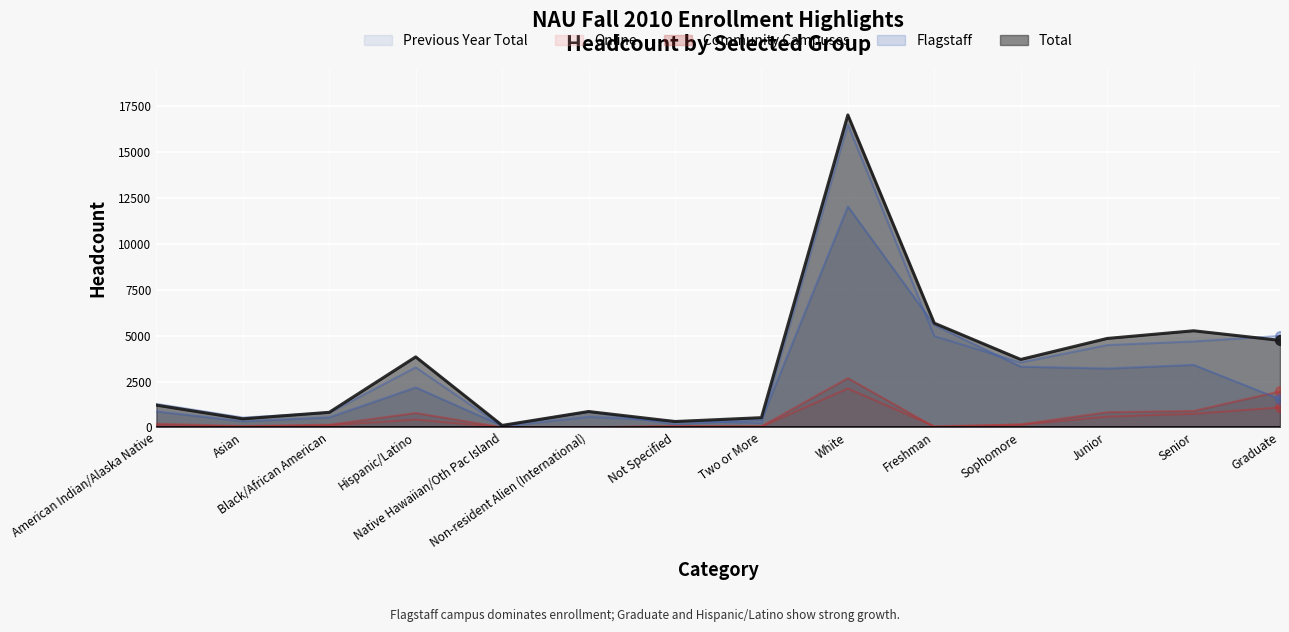

Reading right to left, extract all data points from this chart.

Total: Graduate=4744	Senior=5267	Junior=4848	Sophomore=3704	Freshman=5681	White=17030	Two or More=531	Not Specified=320	Non-resident Alien (International)=866	Native Hawaiian/Oth Pac Island=109	Hispanic/Latino=3843	Black/African American=823	Asian=468	American Indian/Alaska Native=1214
Previous Year Total: Graduate=4988	Senior=4683	Junior=4486	Sophomore=3538	Freshman=4978	White=16497	Two or More=245	Not Specified=352	Non-resident Alien (International)=573	Native Hawaiian/Oth Pac Island=50	Hispanic/Latino=3271	Black/African American=795	Asian=536	American Indian/Alaska Native=1281
Online: Graduate=1088	Senior=745	Junior=591	Sophomore=146	Freshman=65	White=2119	Two or More=45	Not Specified=65	Non-resident Alien (International)=5	Native Hawaiian/Oth Pac Island=6	Hispanic/Latino=431	Black/African American=115	Asian=51	American Indian/Alaska Native=119
Flagstaff: Graduate=1540	Senior=3409	Junior=3212	Sophomore=3312	Freshman=5582	White=12042	Two or More=419	Not Specified=179	Non-resident Alien (International)=858	Native Hawaiian/Oth Pac Island=92	Hispanic/Latino=2180	Black/African American=550	Asian=336	American Indian/Alaska Native=873
Community Campuses: Graduate=1965	Senior=898	Junior=829	Sophomore=167	Freshman=26	White=2685	Two or More=60	Not Specified=69	Non-resident Alien (International)=2	Native Hawaiian/Oth Pac Island=8	Hispanic/Latino=784	Black/African American=149	Asian=75	American Indian/Alaska Native=201